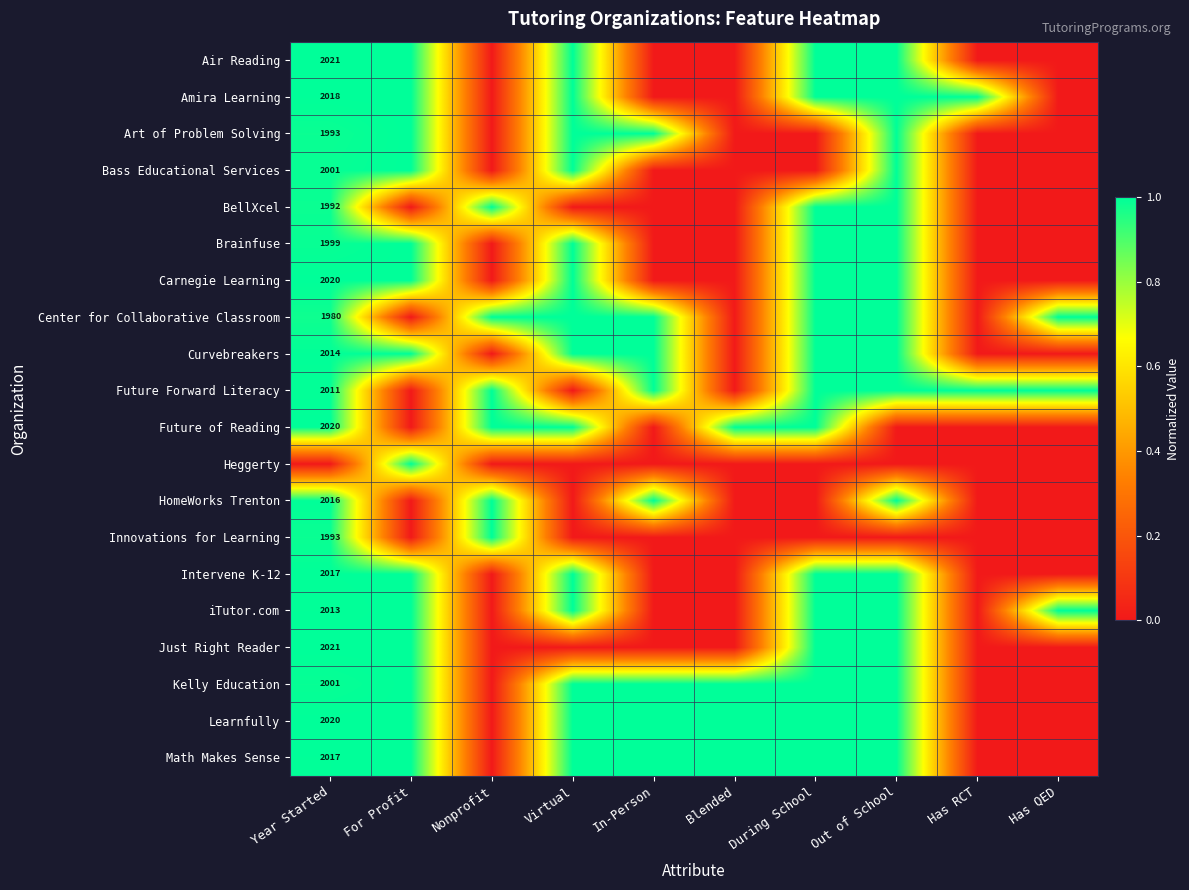

True or false: HomeWorks Trenton has a value of 2016 at Year Started.

True